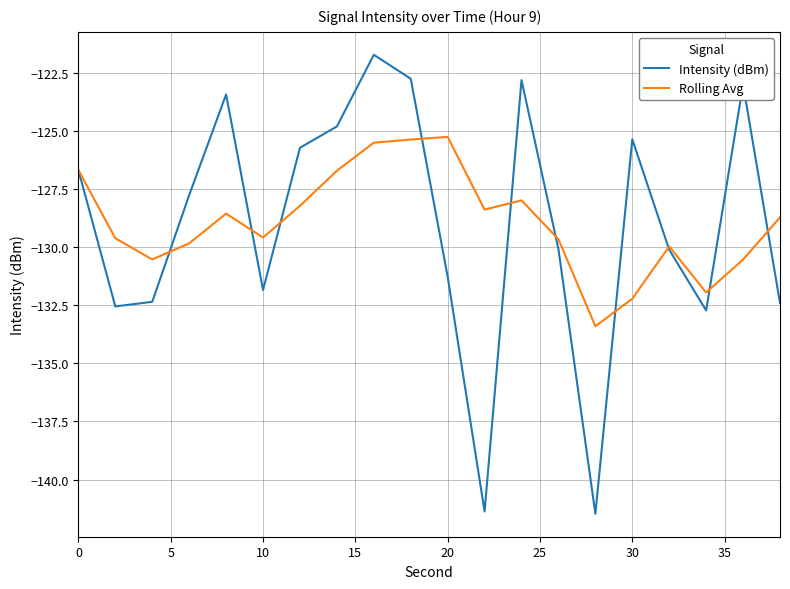

Which series has the widest spread of values?

Intensity (dBm)